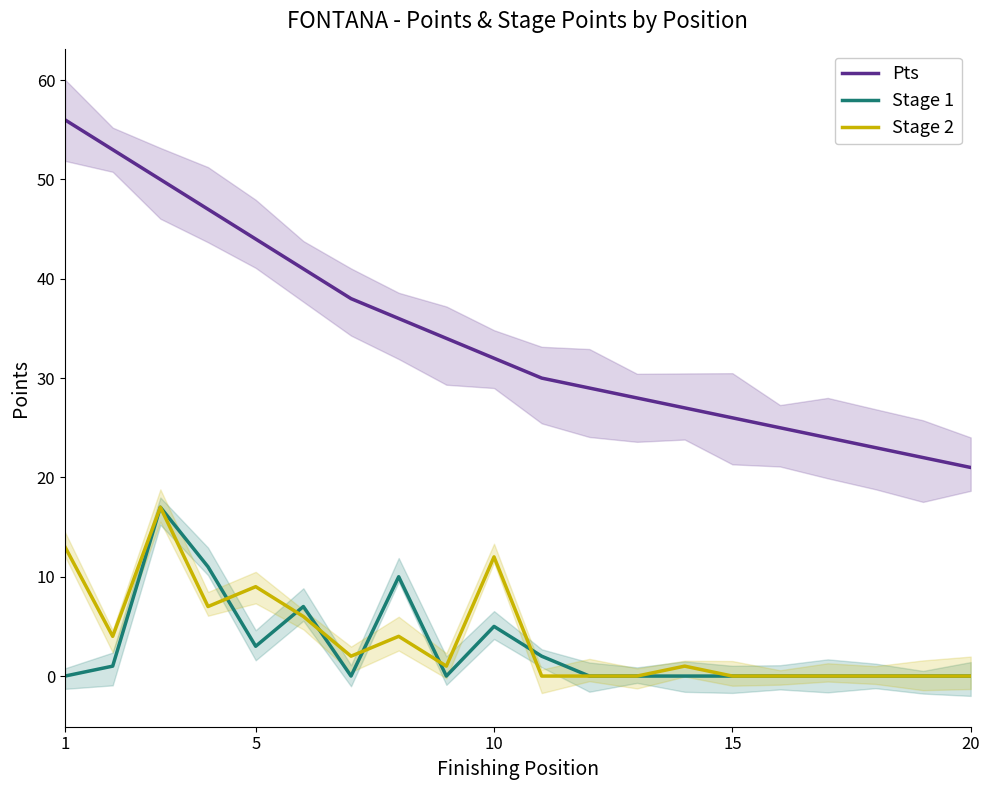

Which series changed the most between 6 and 19?

Pts